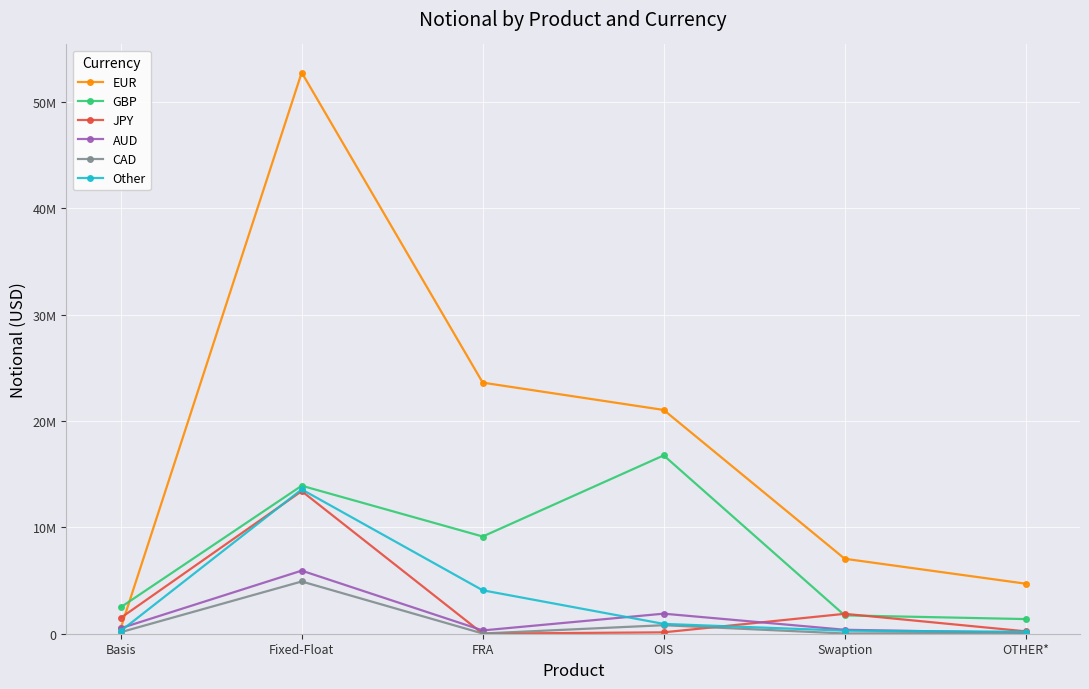

What position from the right is Swaption?

2